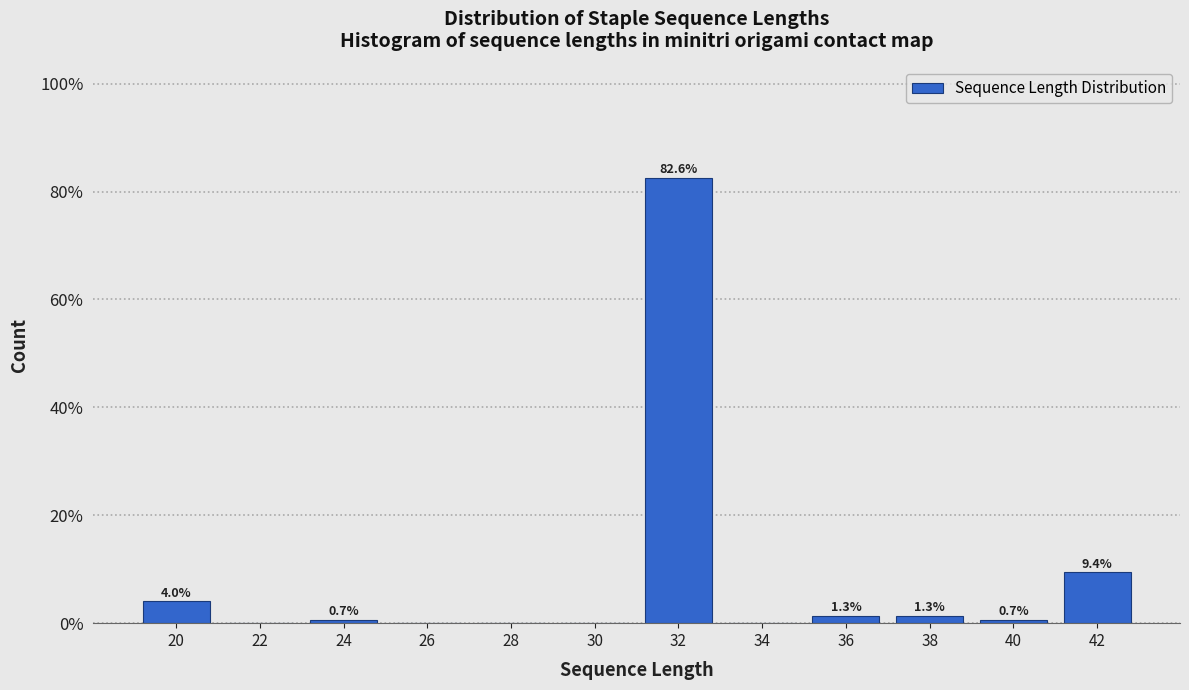

Which range on the x-axis has the tallest bar?

31 to 33